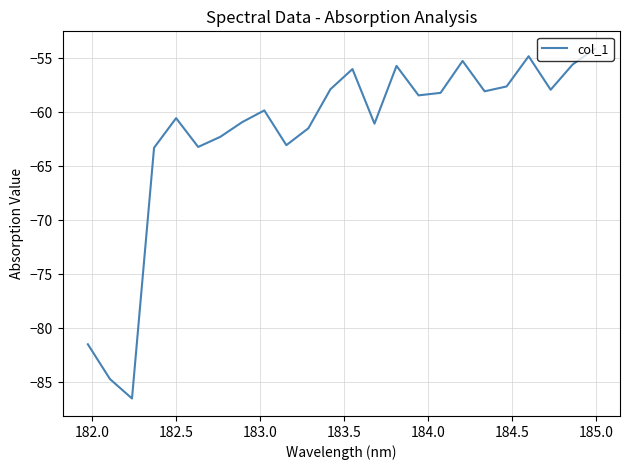

What is the minimum value shown in the chart?

-86.5